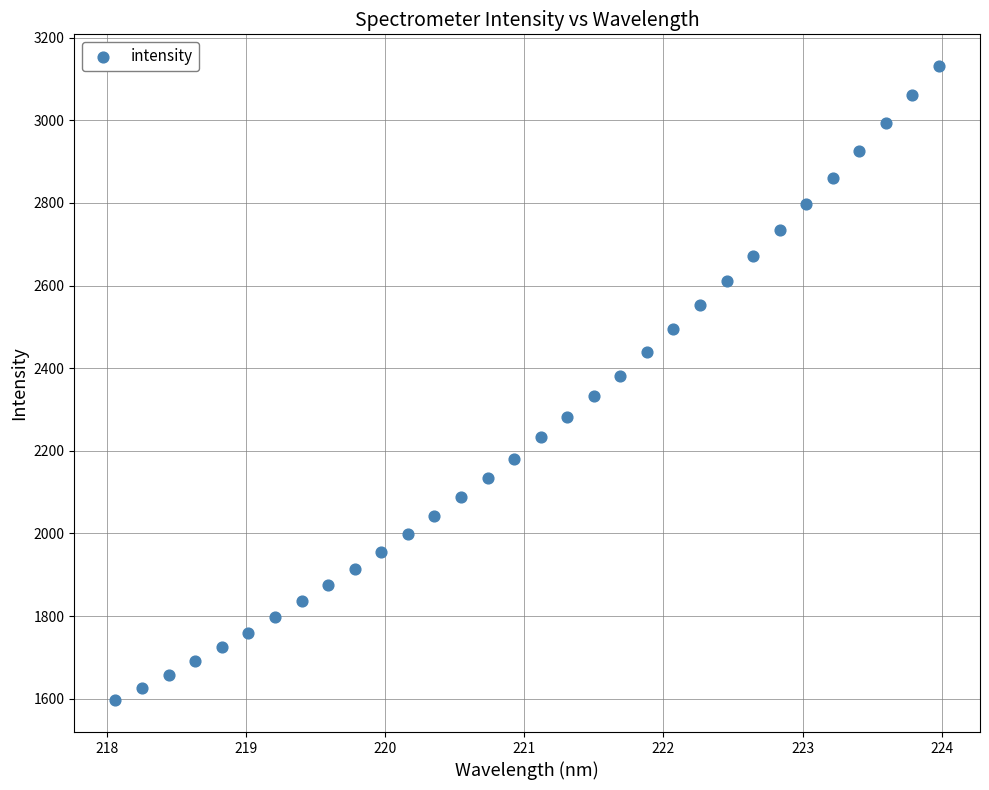

What is the range of Y values (max minus min)?

1535.3